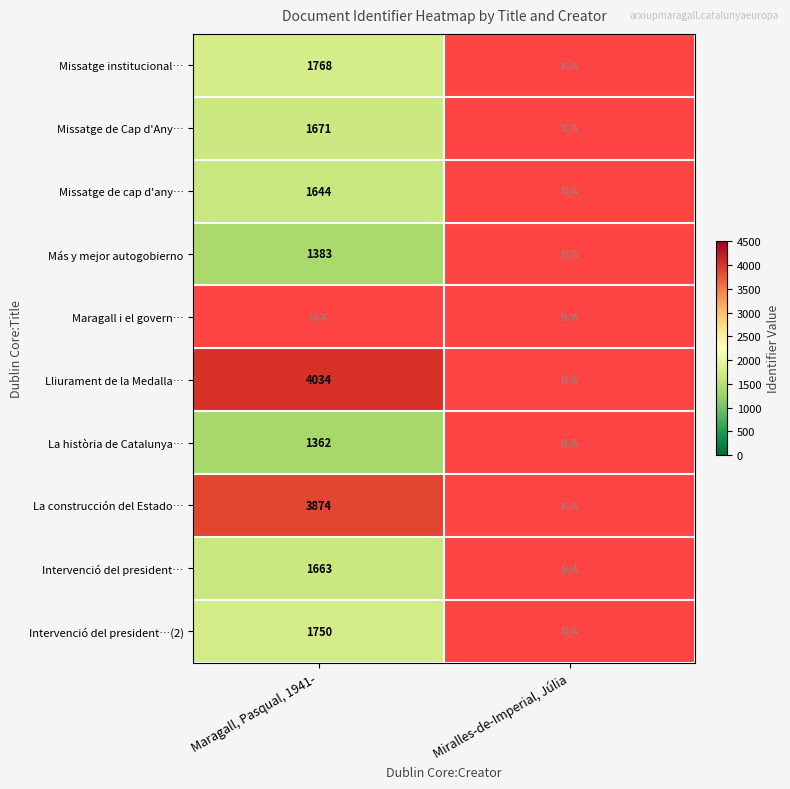

How many categories are shown in the chart?

2